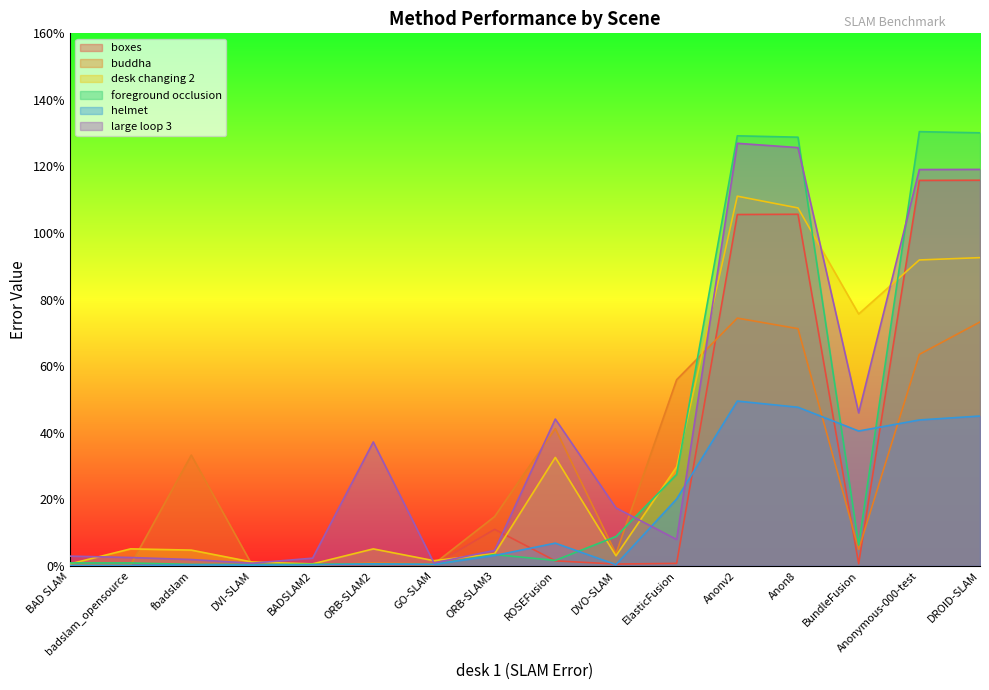

What is the difference between the second highest and second lowest values in the buddha series?

73.0